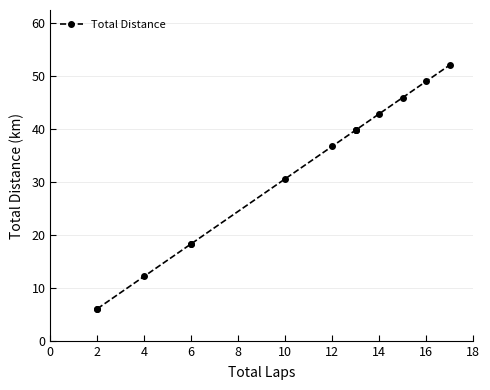

Between 12 and 2, which is larger?

12